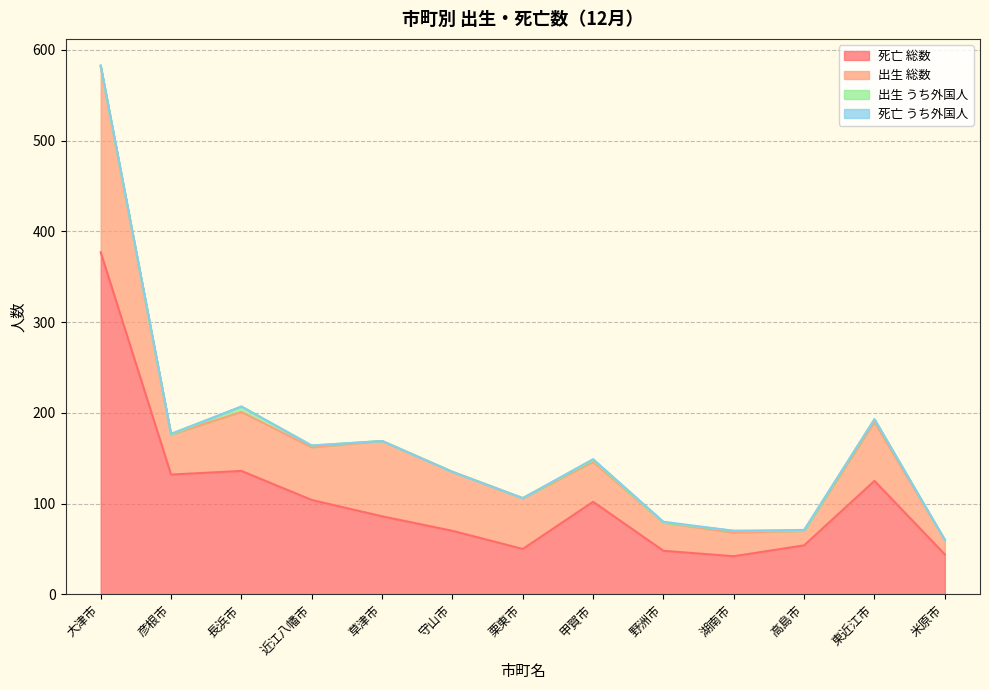

True or false: 死亡 総数 has more than 0 points higher than both neighbors.

True